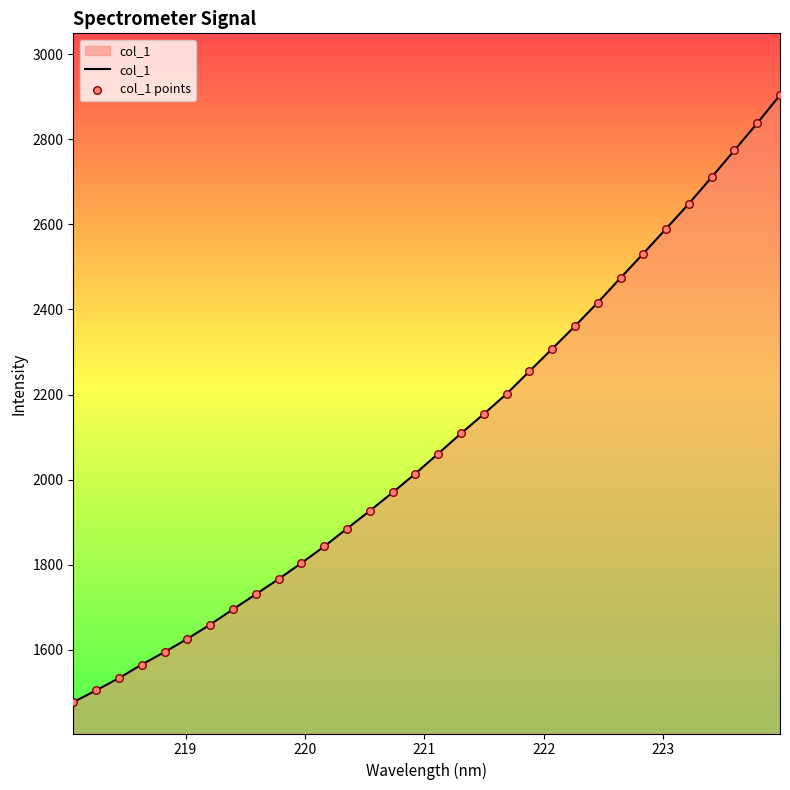

What is the minimum value shown in the chart?

1477.1